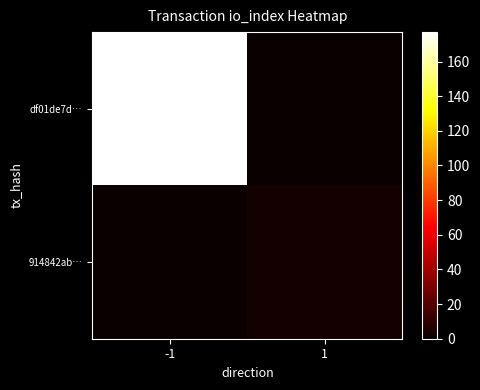

Which series changed the most between -1 and 1?

df01de7d…